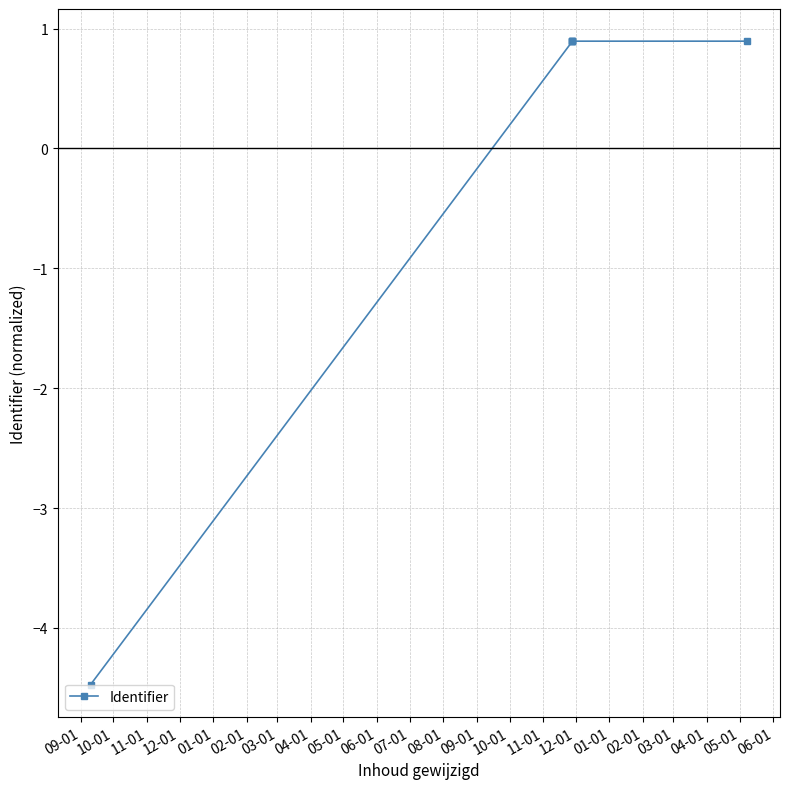

Between 09-01 and 12-01, which is larger?

12-01